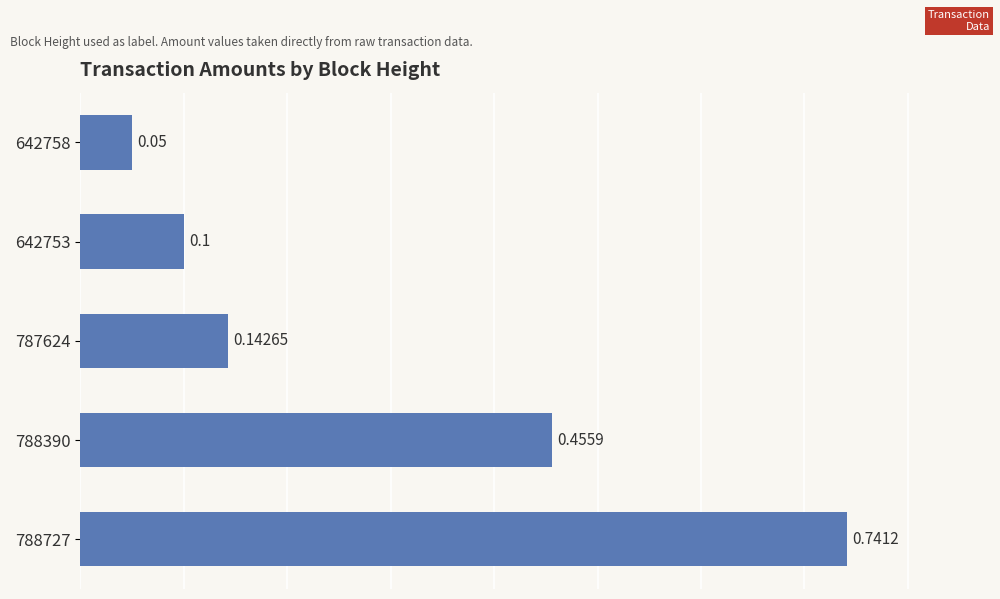

Rank the categories by value from lowest to highest.

642758, 642753, 787624, 788390, 788727